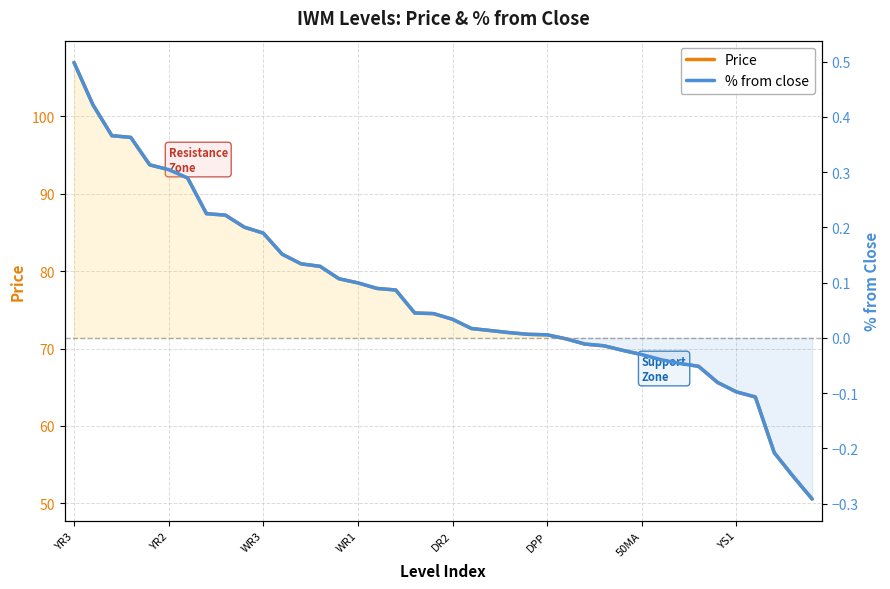

Which series has the largest total across all categories?

Price